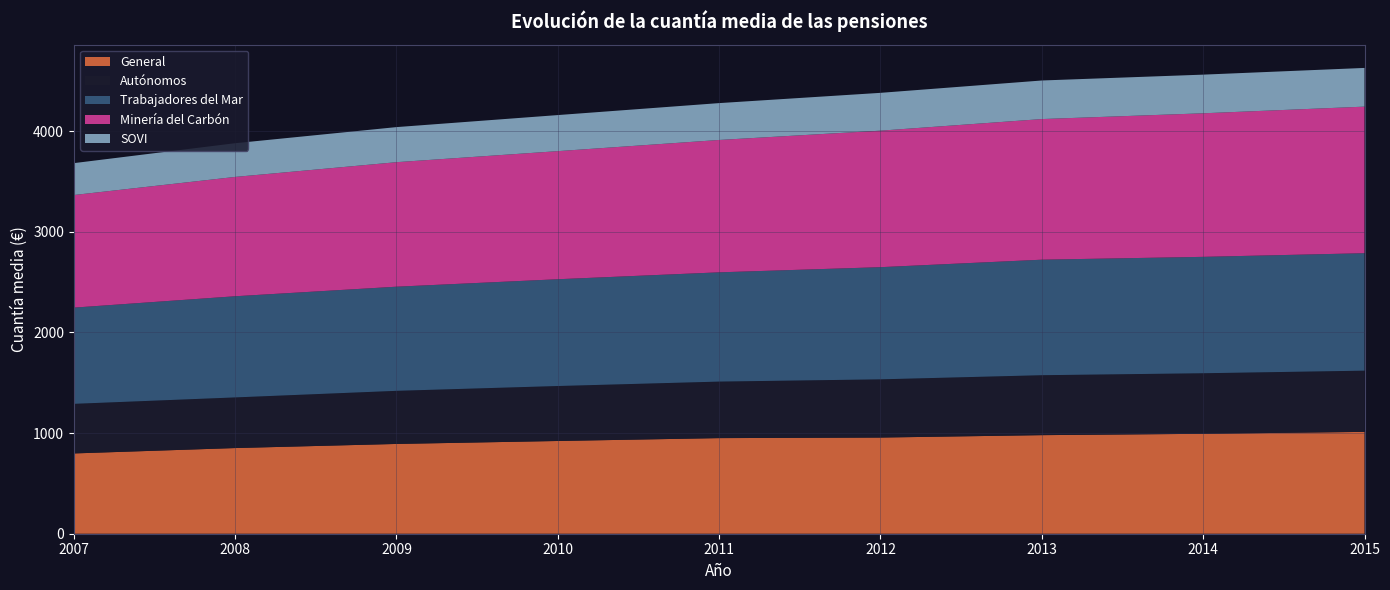

Reading left to right, list all the values displayed in this chart.

General: 797.5	851.0	891.8	921.1	949.7	955.2	979.1	992.5	1011.7
Autónomos: 492.5	502.9	527.5	546.0	561.3	578.3	595.3	601.5	608.0
Trabajadores del Mar: 955.8	1004.9	1034.4	1060.7	1085.3	1114.2	1147.5	1156.2	1166.7
Minería del Carbón: 1118.4	1185.2	1236.7	1272.3	1314.7	1355.9	1396.7	1425.9	1455.9
SOVI: 316.7	334.9	348.5	358.3	366.2	375.7	383.2	384.0	384.4